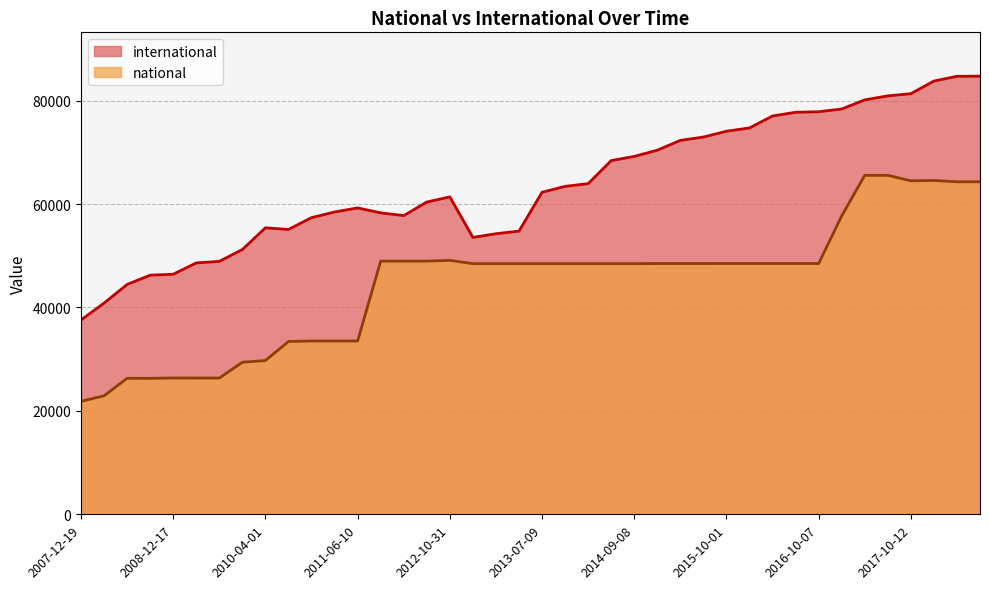

Read the international value at 2015-04-09, to the nearest 10.

72300